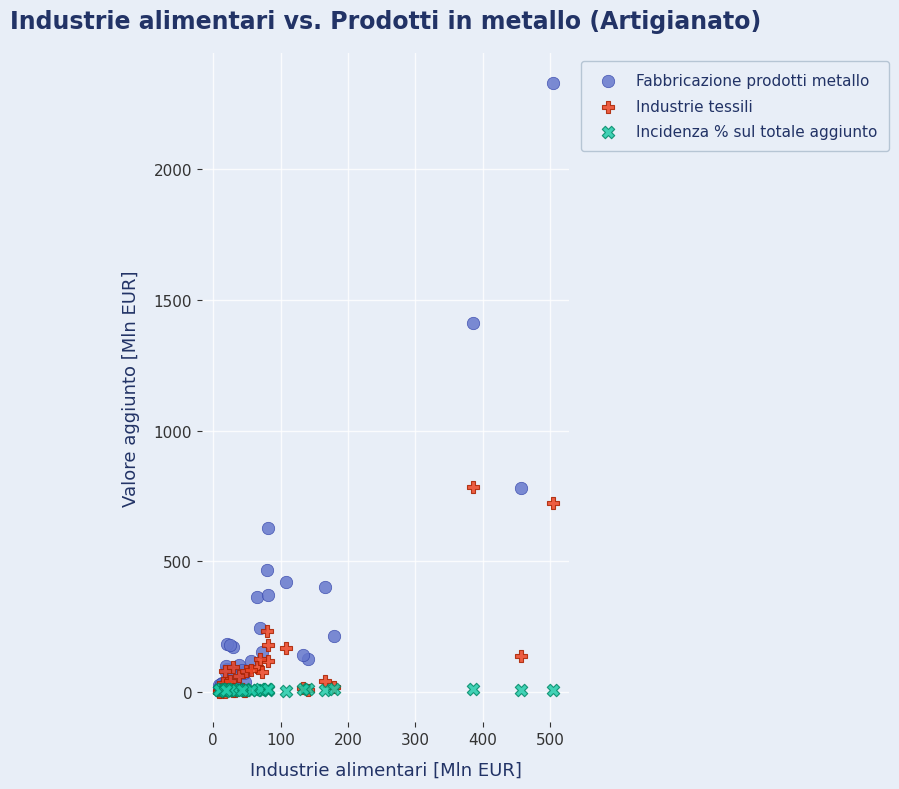

Which series has the widest spread of Y values?

Fabbricazione prodotti metallo